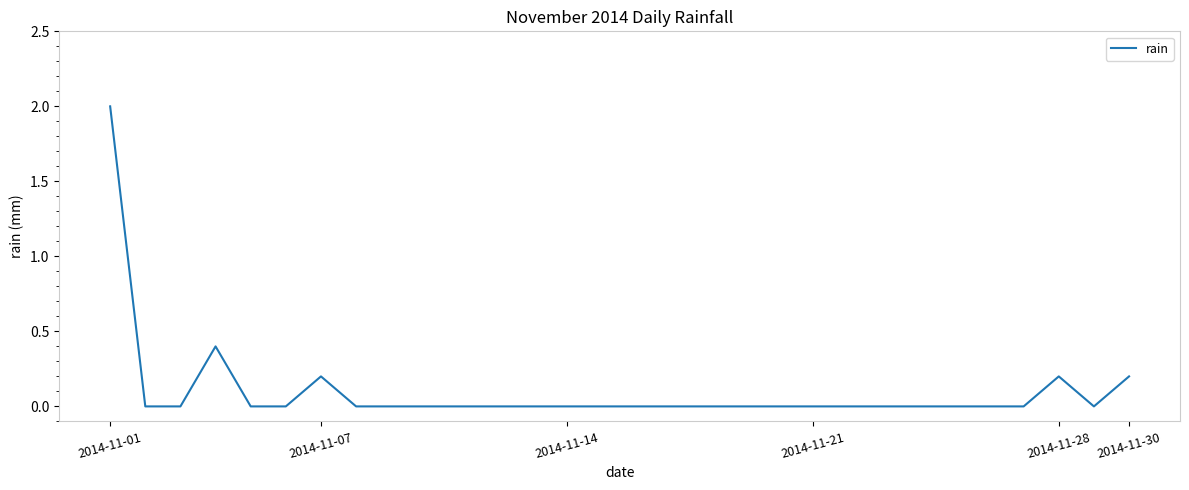

What is the maximum value shown in the chart?

2.0